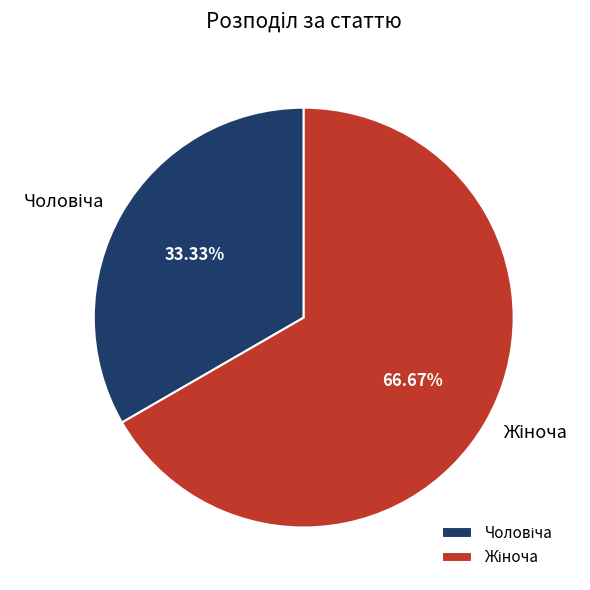

Rank the categories by value from highest to lowest.

Жіноча, Чоловіча